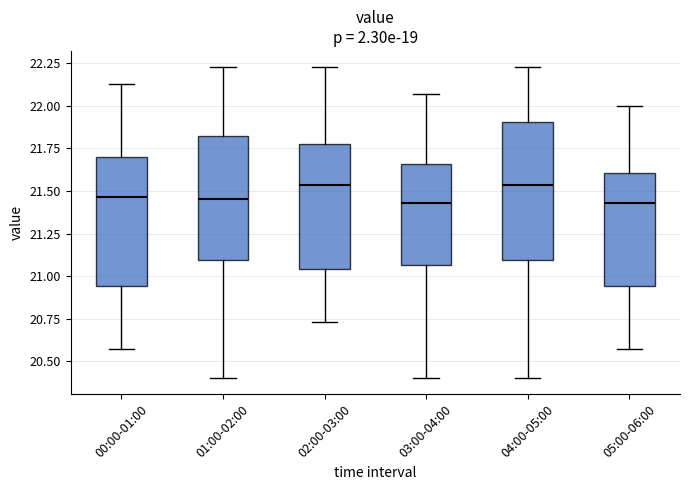

Comparing the boxes themselves (not the whiskers), which one is the tallest?

04:00-05:00